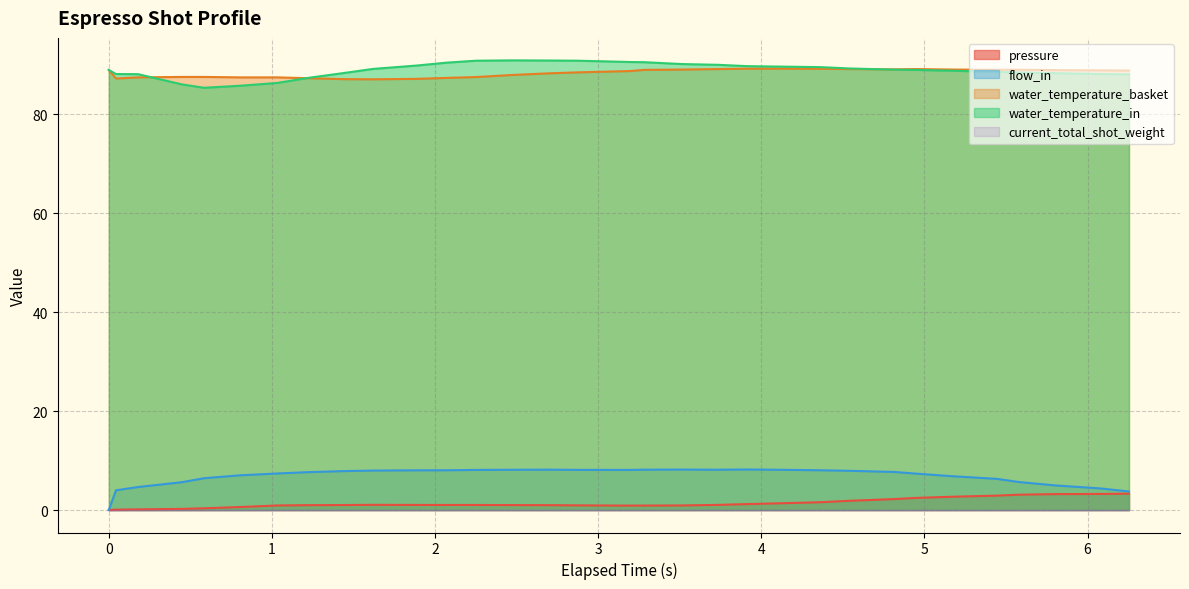

Which series ends up on top after the final intersection of water_temperature_in and water_temperature_basket?

water_temperature_basket